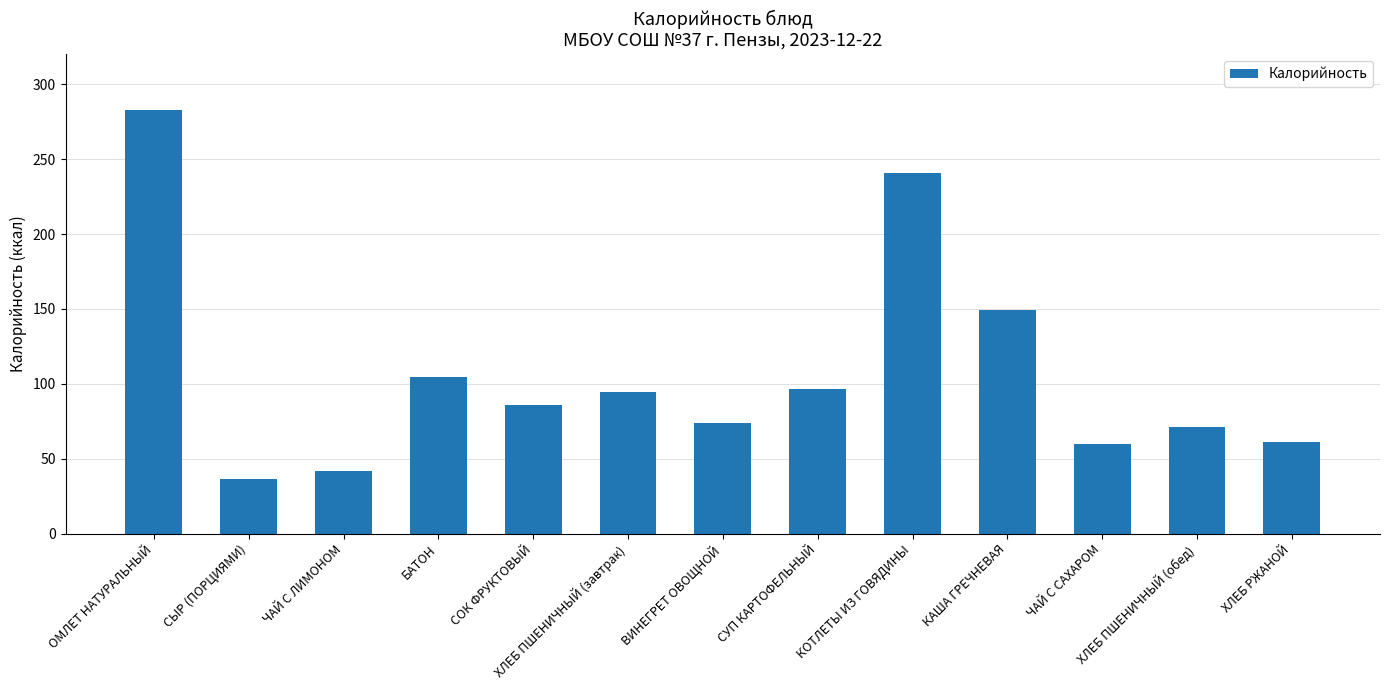

Where does the data first go above 86?

ОМЛЕТ НАТУРАЛЬНЫЙ